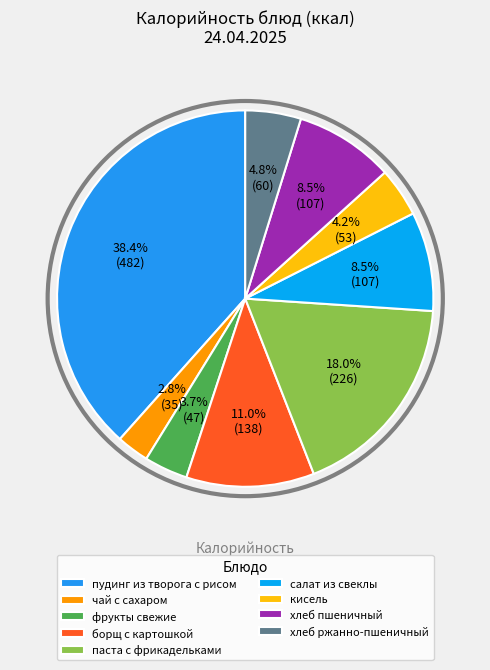

Count the number of slices in the pie.

9